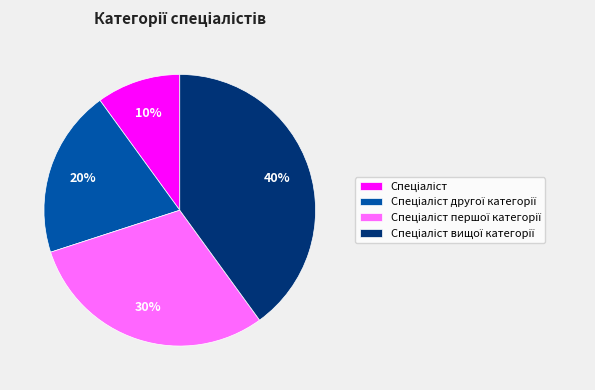

Is there any slice that represents more than half of the pie?

No